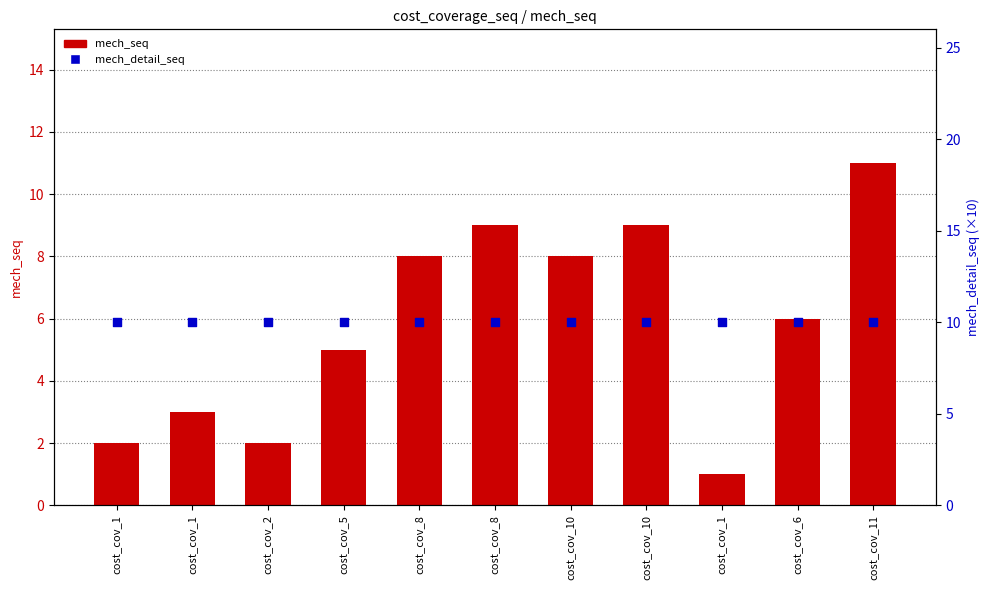

Which series contains the highest Y value?

mech_seq